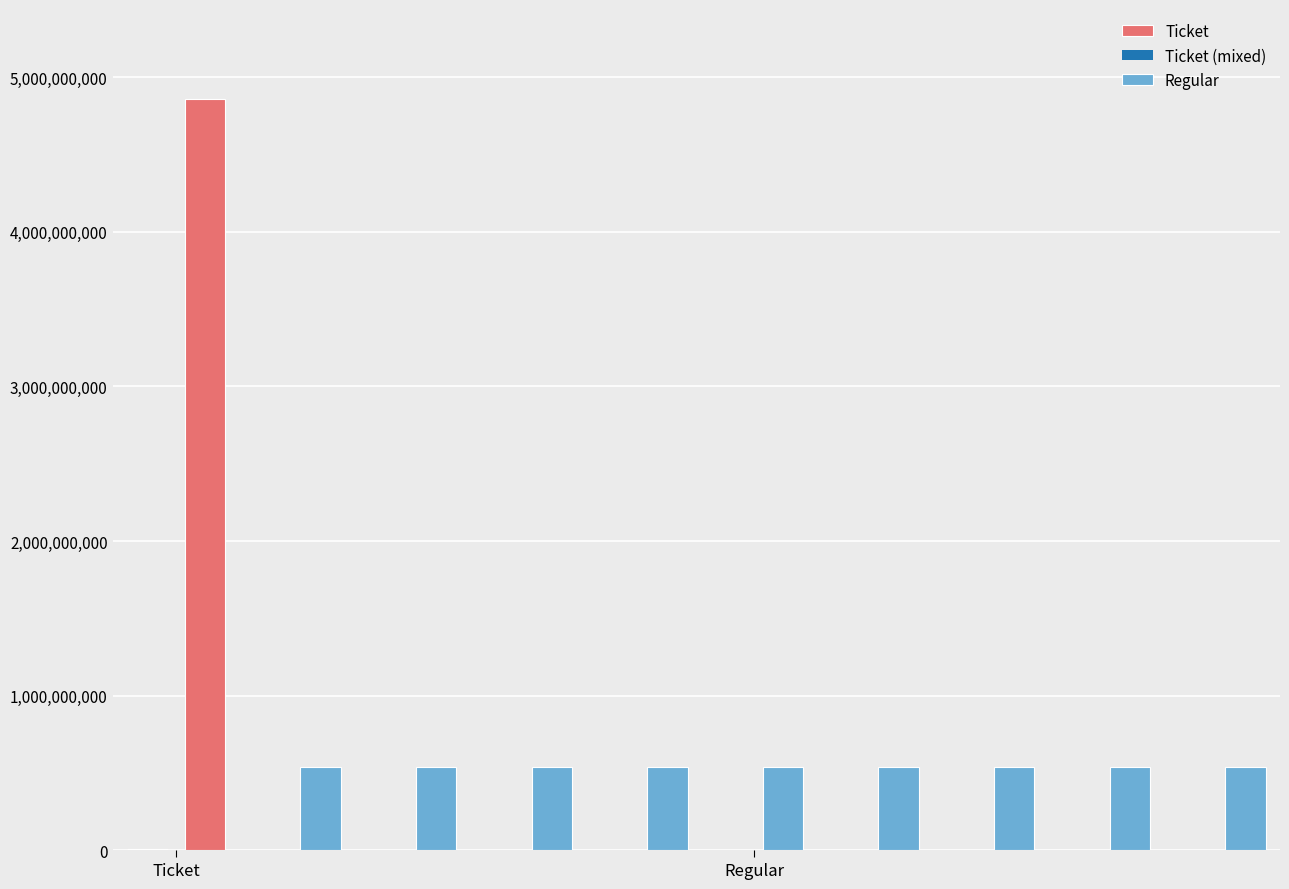

What is the sum of all Regular values?

4866351555.6